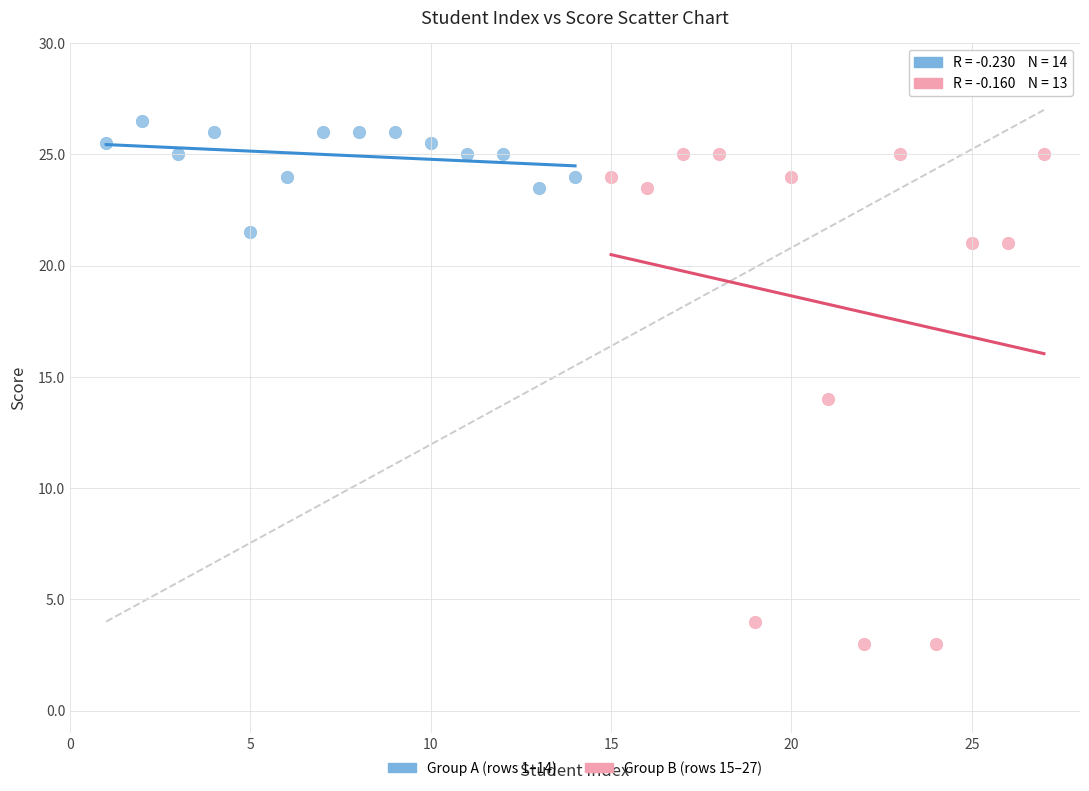

Which series contains the lowest Y value?

Group B (rows 15–27)